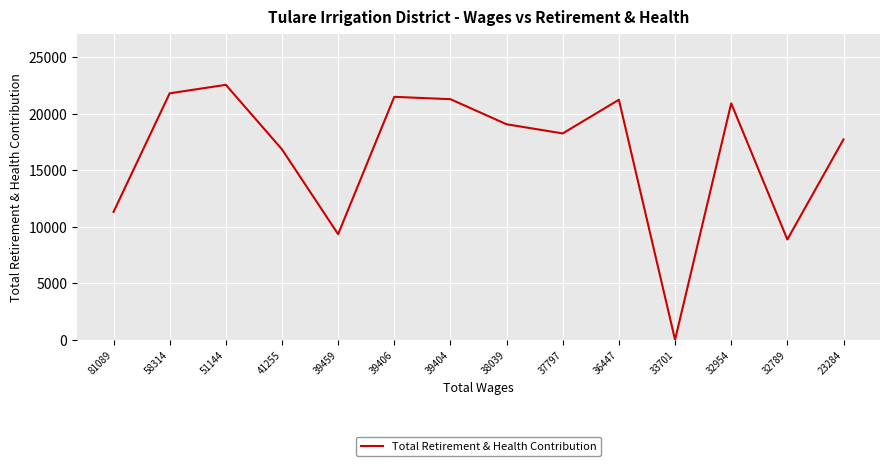

At which label does the data first exceed 19077?

58314